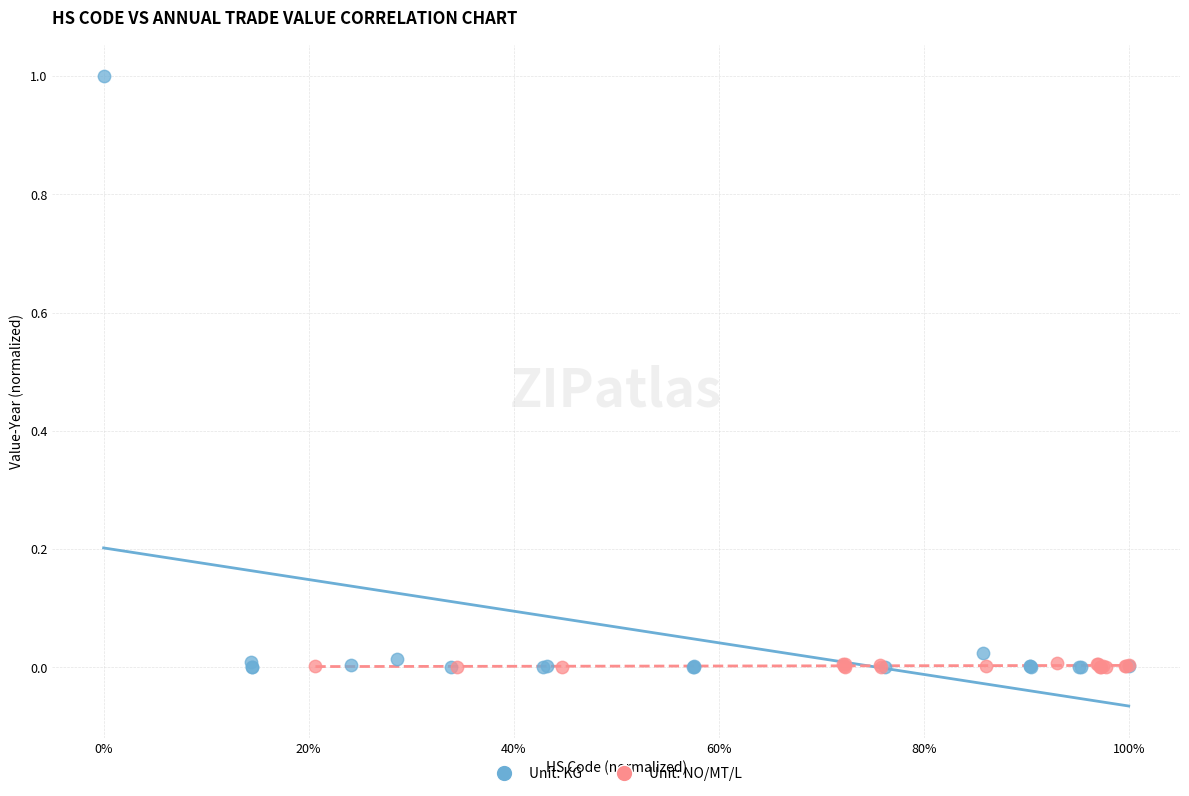

Which series contains the highest Y value?

Unit: KG